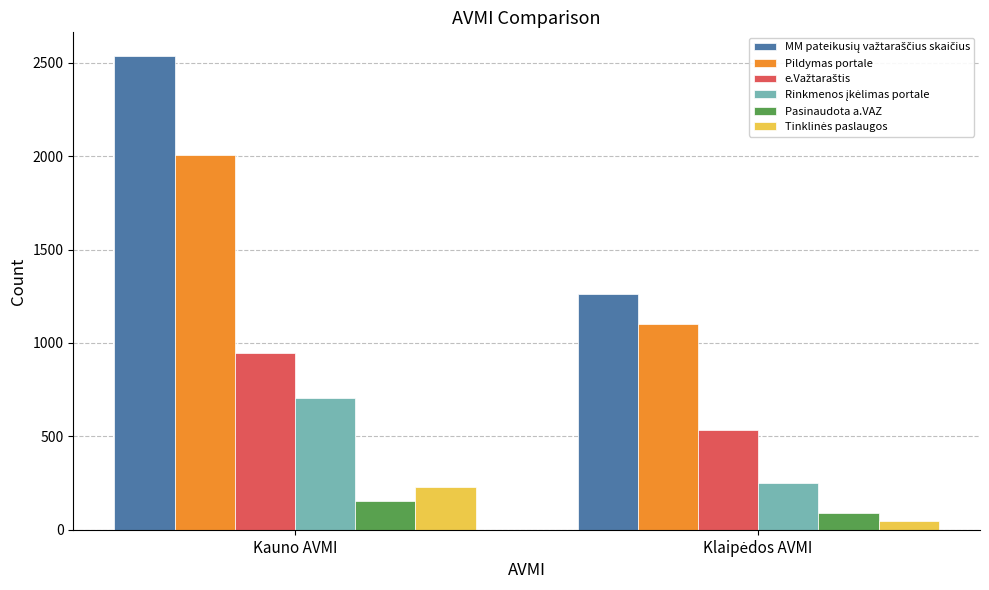

What is the spread (max minus min) of values at Kauno AVMI?

2381